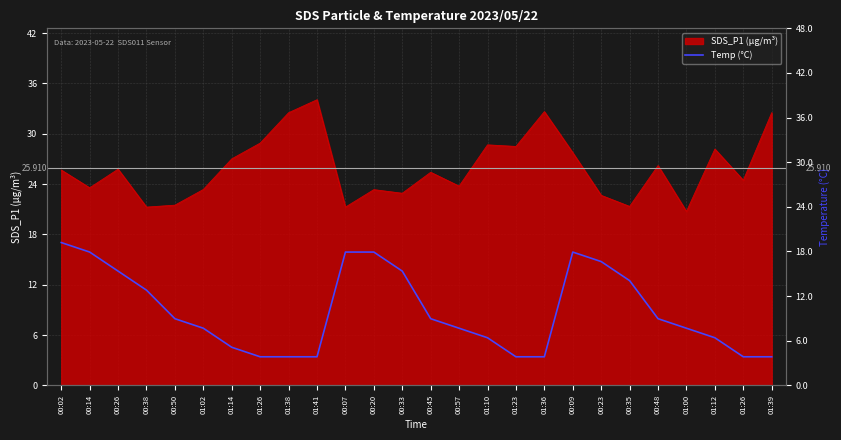

At which label is the value closest to 10?

00:38